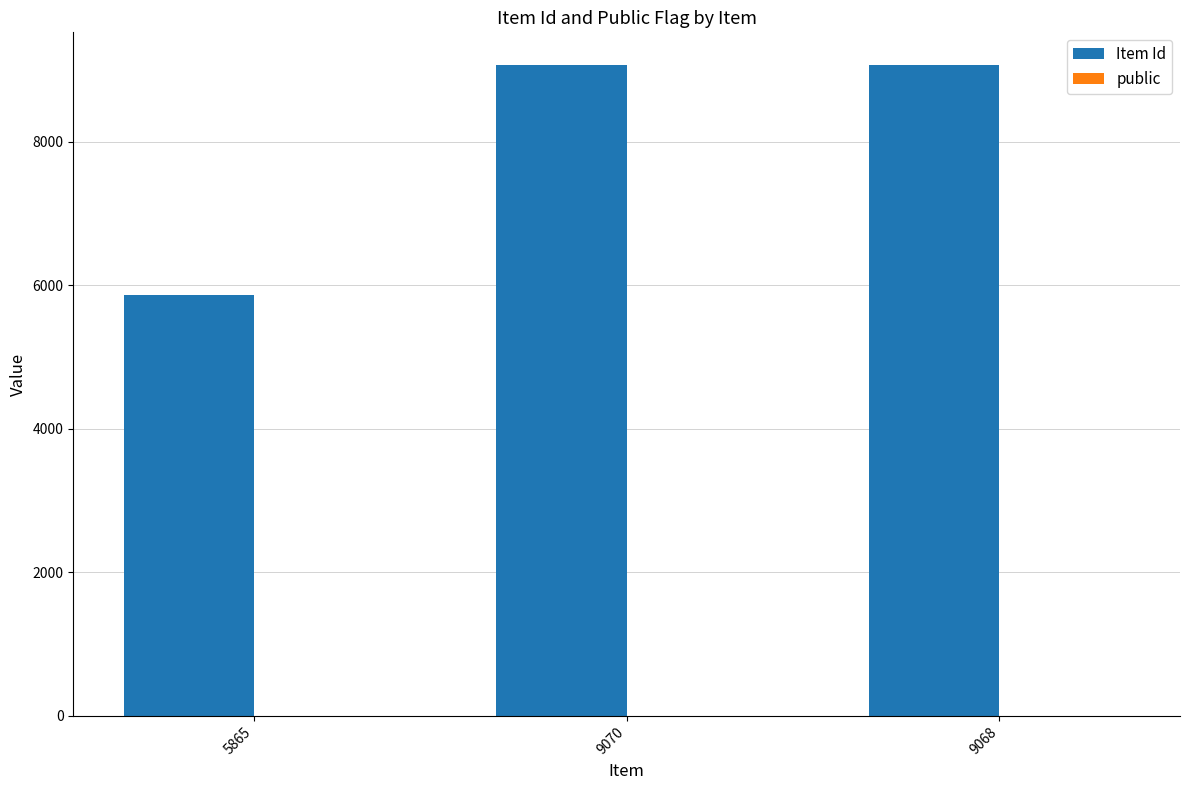

Which series has the largest range (max minus min)?

Item Id